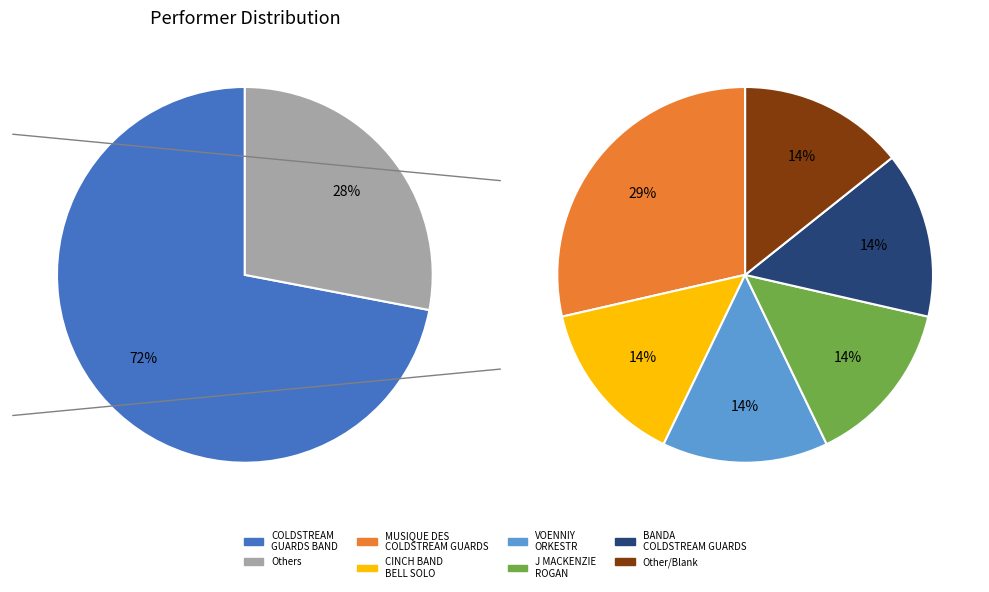

Count the number of slices in the pie.

8